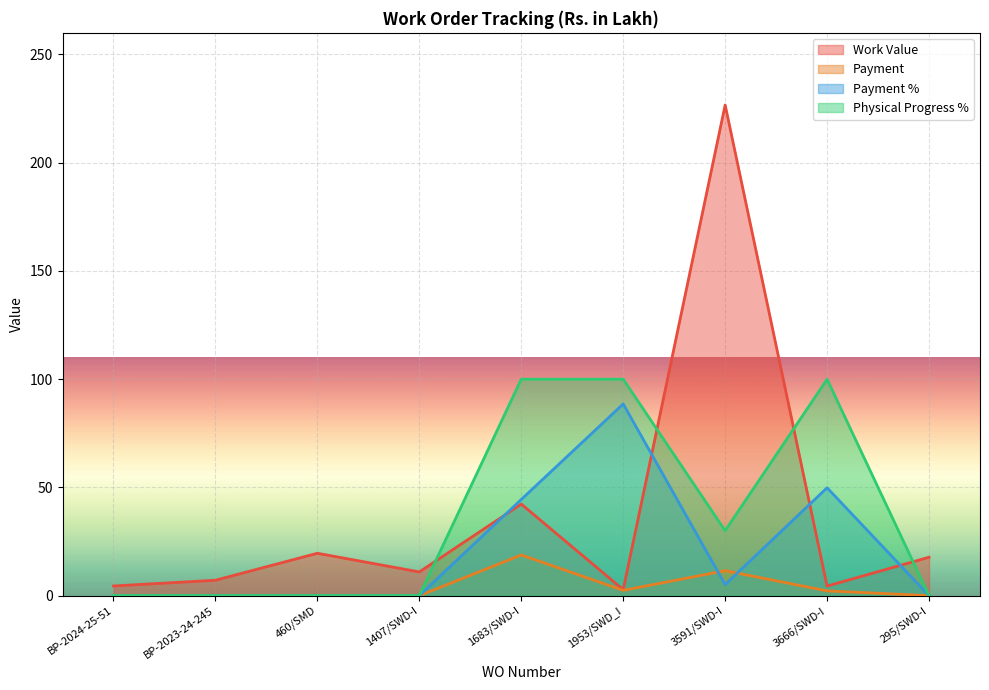

True or false: Payment has more than 1 points higher than both neighbors.

True